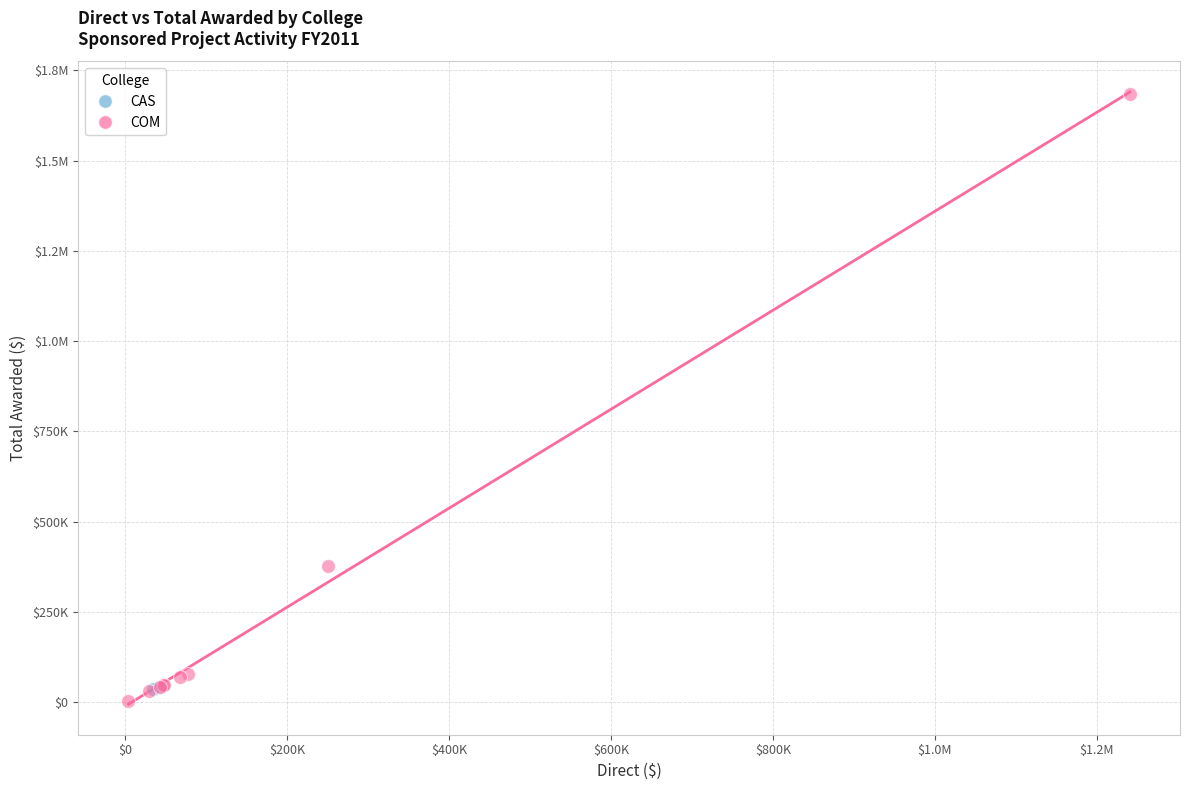

What are all the series names shown in the legend?

CAS, COM